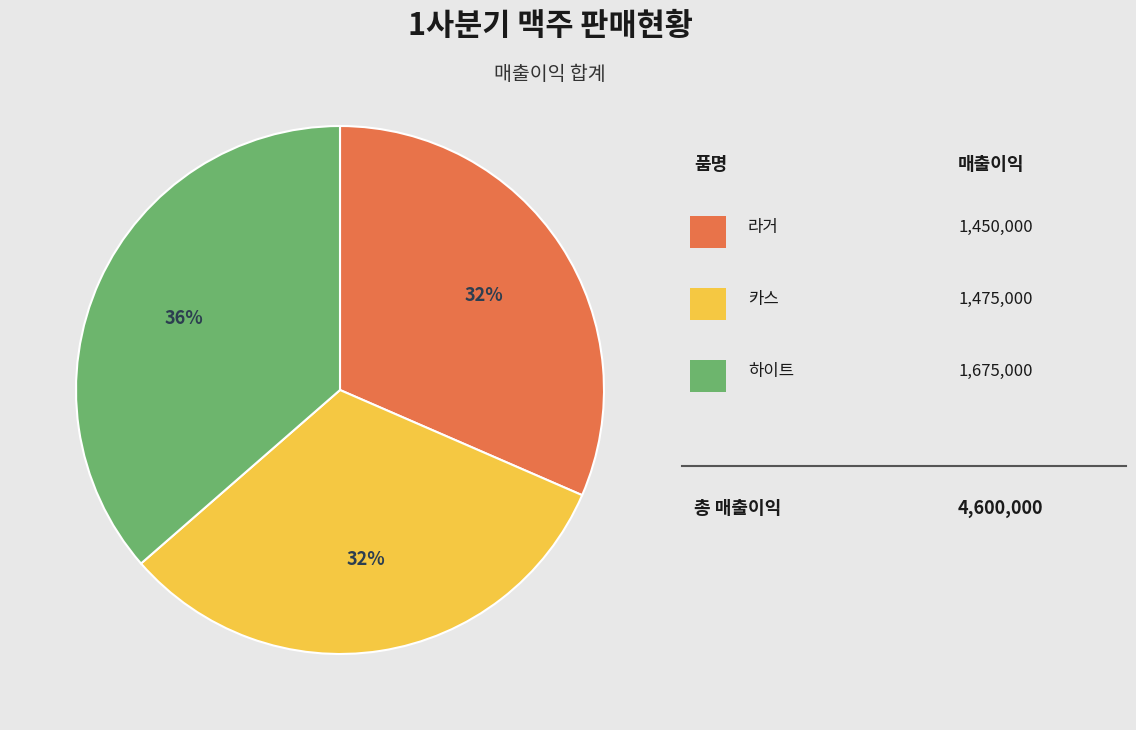

Is there a majority slice in this chart?

No